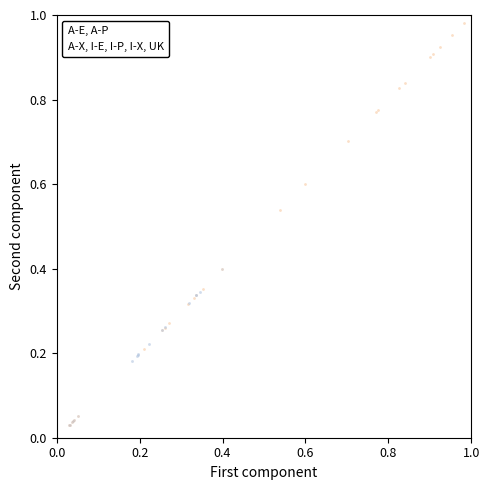

Which series contains the highest Y value?

A-E, A-P